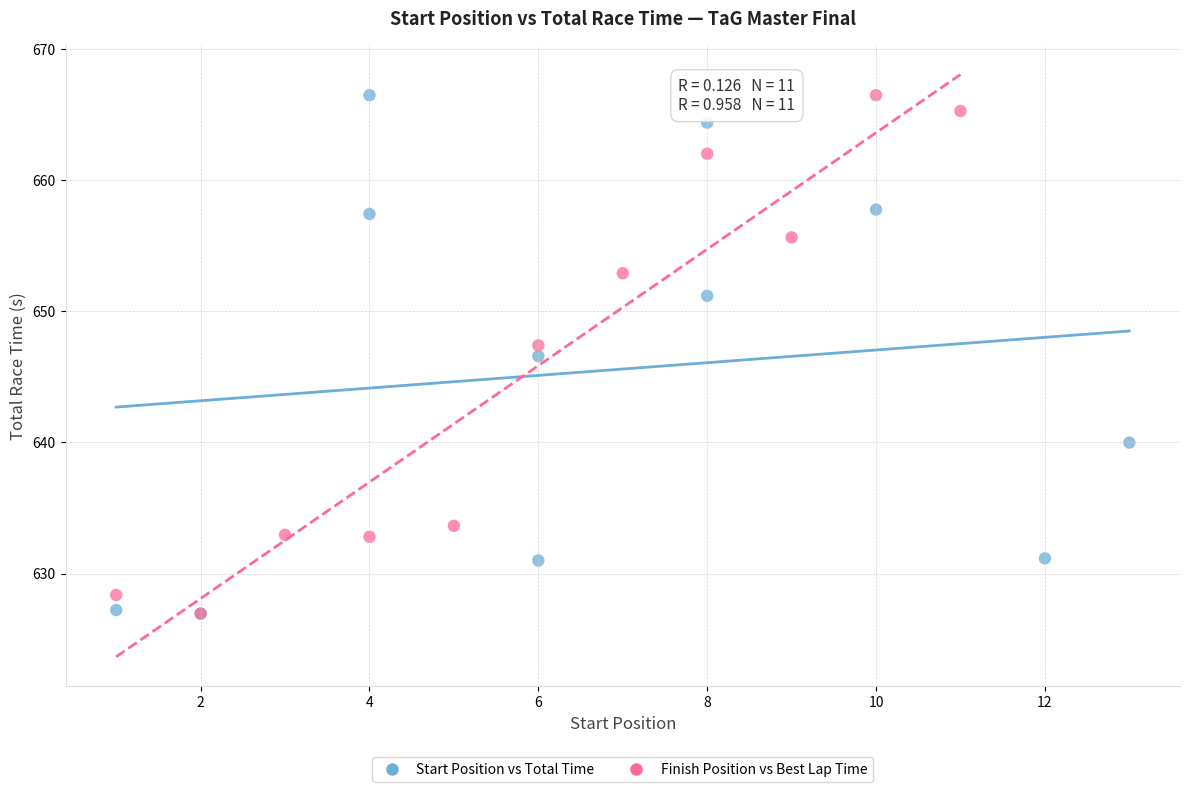

What are all the series names shown in the legend?

Start Position vs Total Time, Finish Position vs Best Lap Time